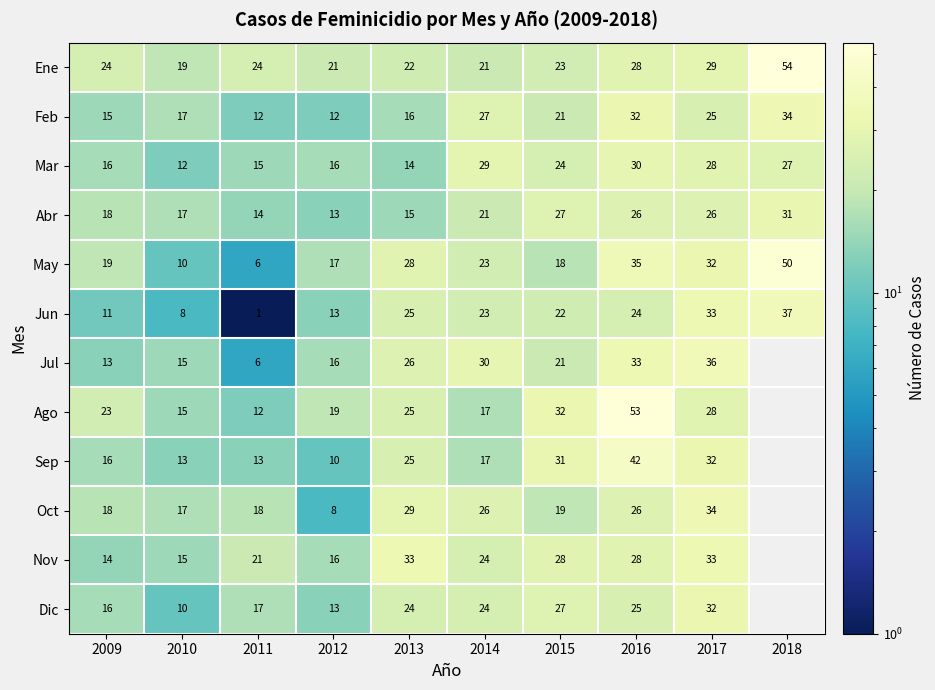

What is the difference between the maximum and second lowest values in the May series?

40